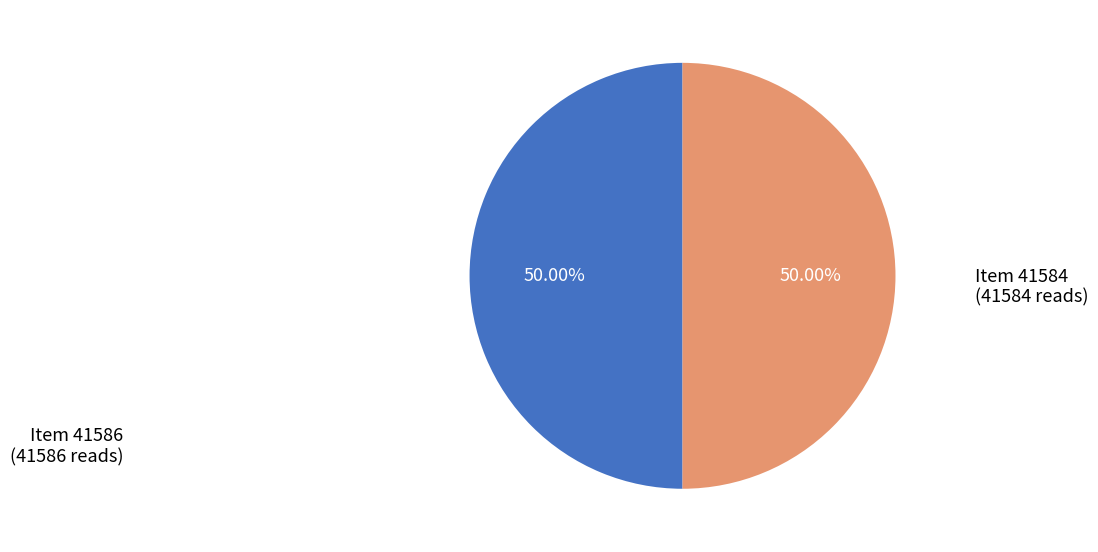

How much of the chart is everything except Item 41584?

50.0%